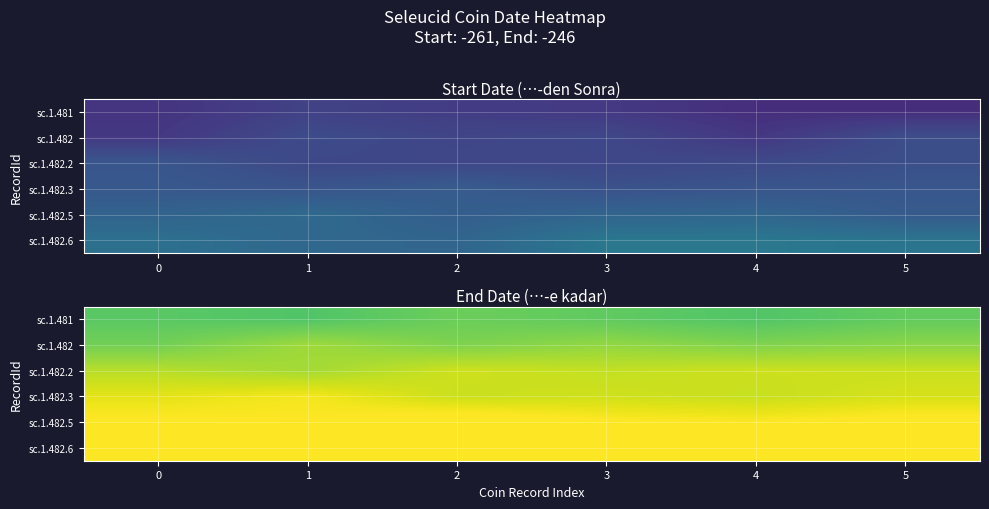

Rank the series at 0 from lowest to highest value.

sc.1.481, sc.1.482, sc.1.482.2, sc.1.482.3, sc.1.482.5, sc.1.482.6